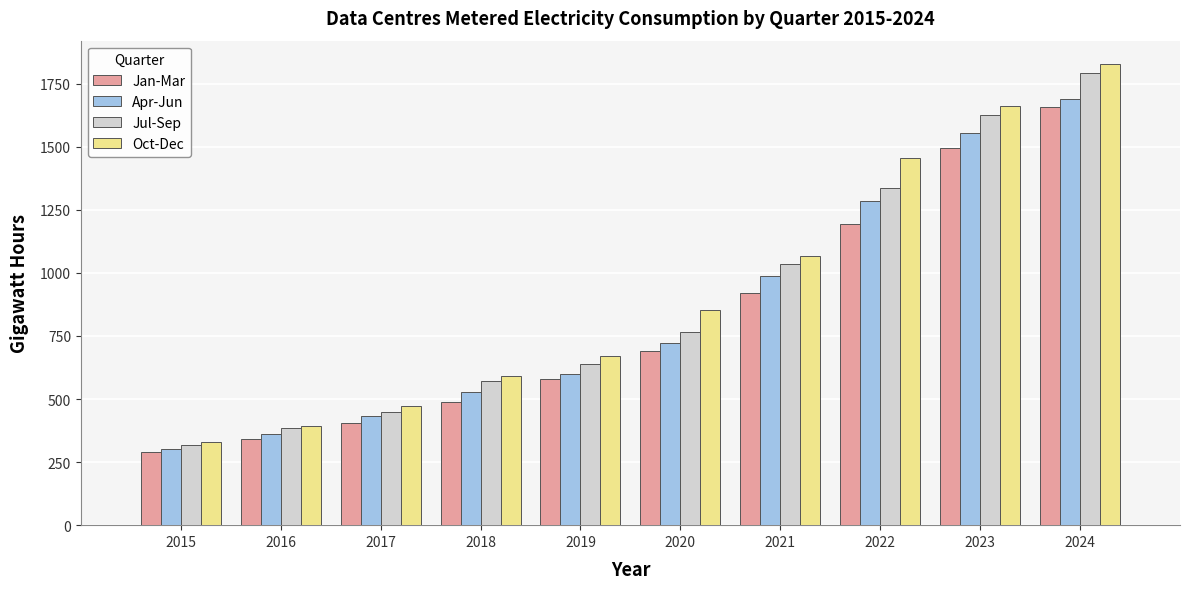

How many series are shown in this chart?

4